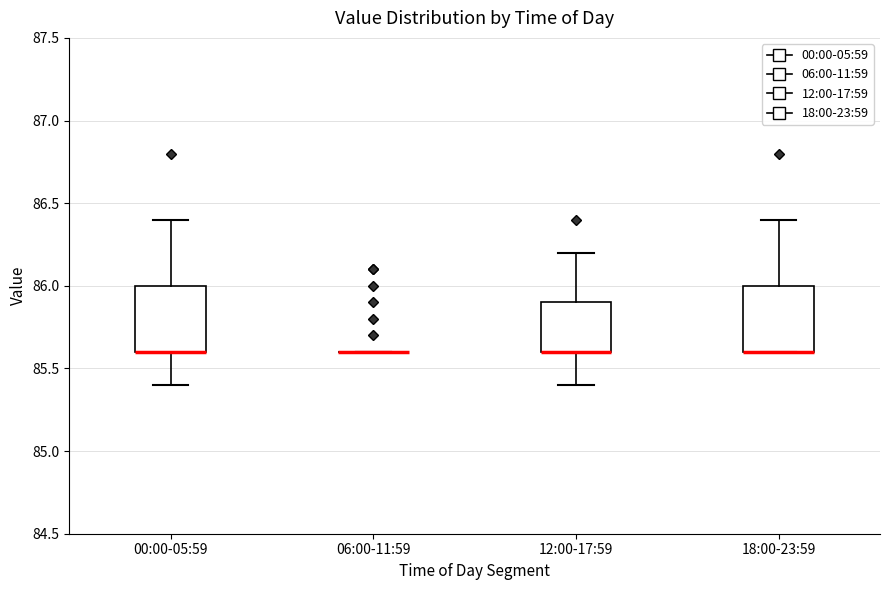

Reading left to right, transcribe this box plot: for each box, give where its median line is, the range the box spans, and where its two whiskers end, as read against the y-axis. The values are not printed on the chart, so give them approximately, as read against the axis.

00:00-05:59: median 85.6 (drawn on the box's lower edge), box 85.6 to 86.0, whiskers 85.4 to 86.4
06:00-11:59: box collapsed to a line at 85.6, whiskers 85.6 to 85.6
12:00-17:59: median 85.6 (drawn on the box's lower edge), box 85.6 to 85.9, whiskers 85.4 to 86.2
18:00-23:59: median 85.6 (drawn on the box's lower edge), box 85.6 to 86.0, whiskers 85.6 to 86.4